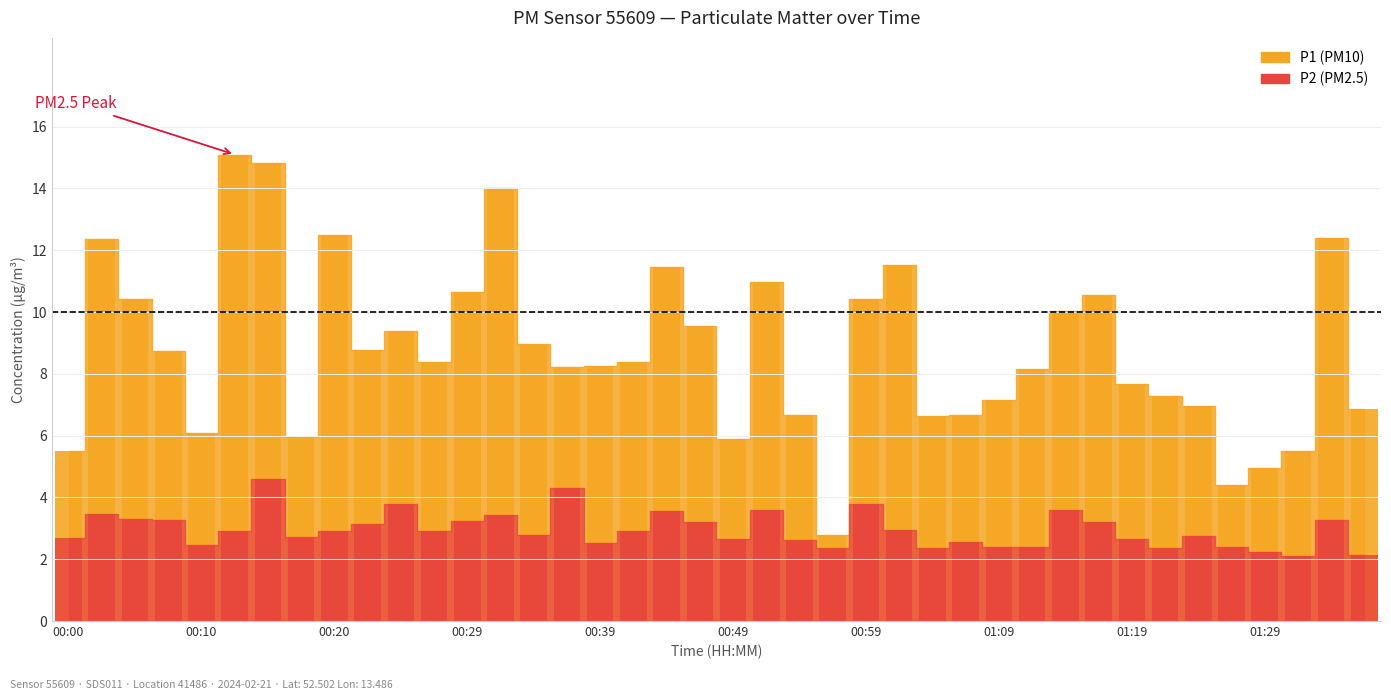

The P2 series shows 1.7 at 00:22. True or false?

False